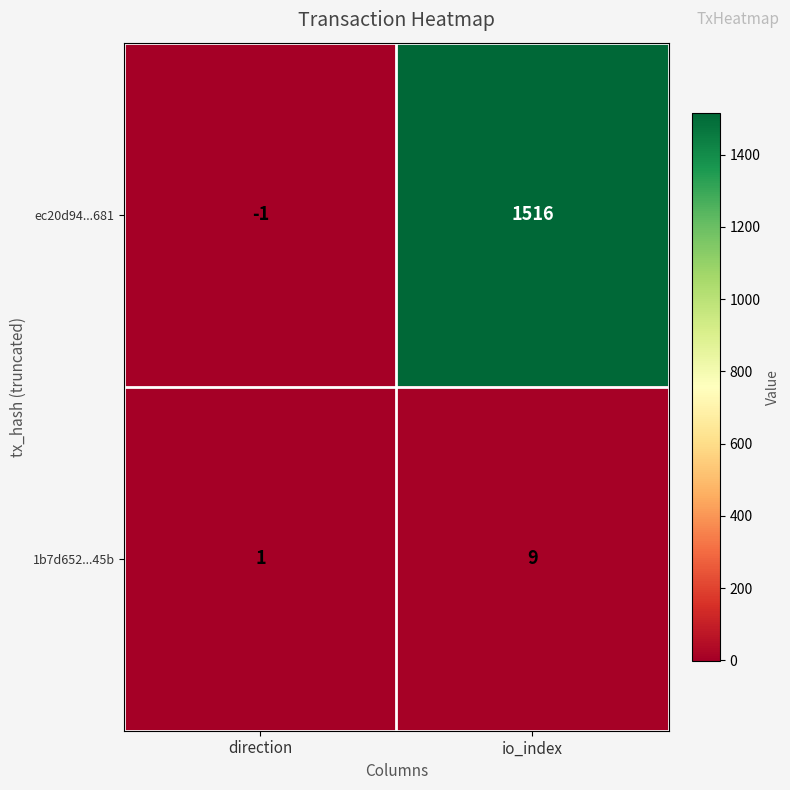

At which label is ec20d94...681 closest to 757?

direction